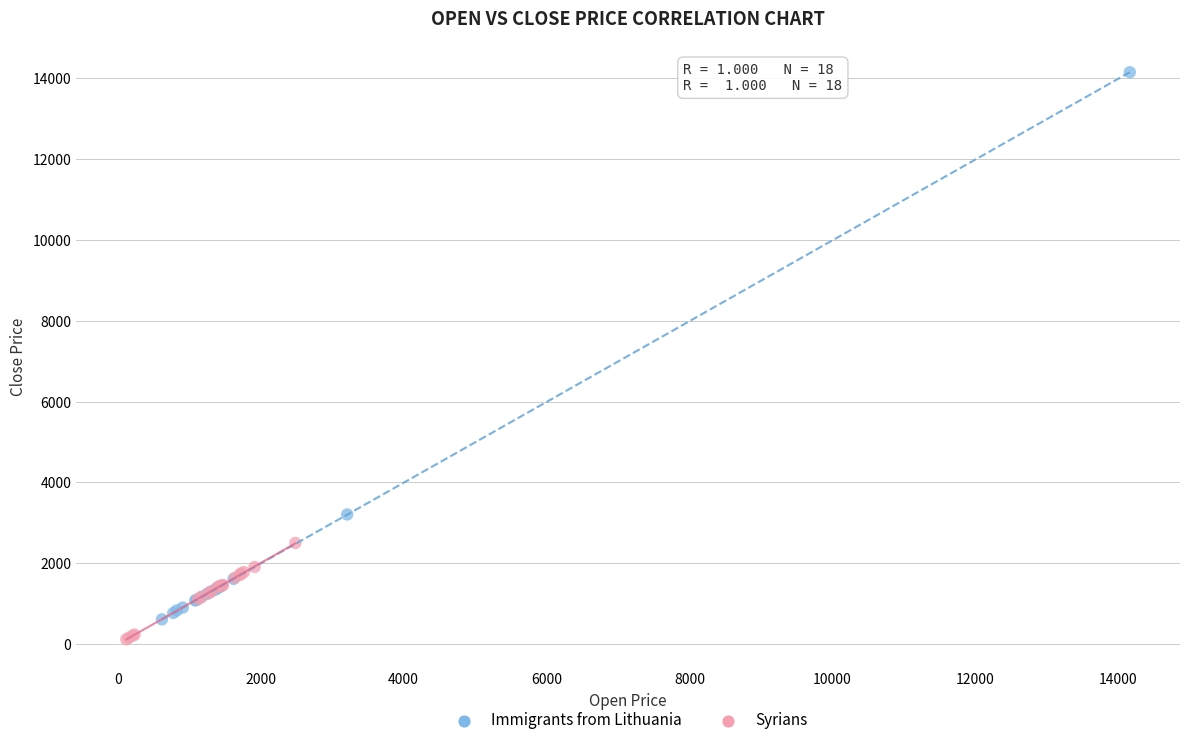

What are all the series names shown in the legend?

Immigrants from Lithuania, Syrians